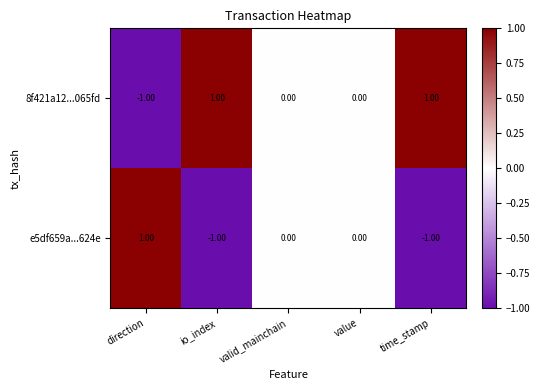

Rank the series by their average value, from highest to lowest.

8f421a12...065fd, e5df659a...624e